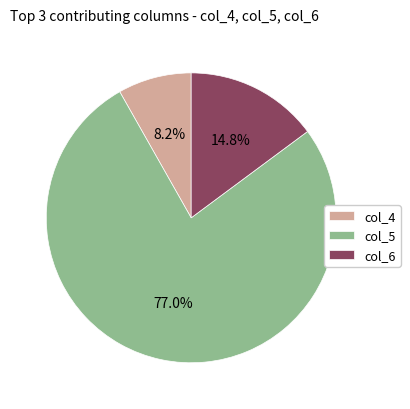

What percentage do col_5 and col_4 together represent?

85.2%